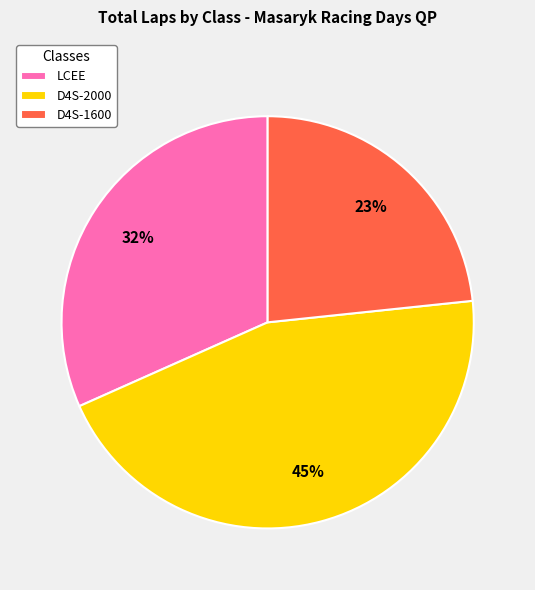

Between D4S-2000 and D4S-1600, which is larger?

D4S-2000